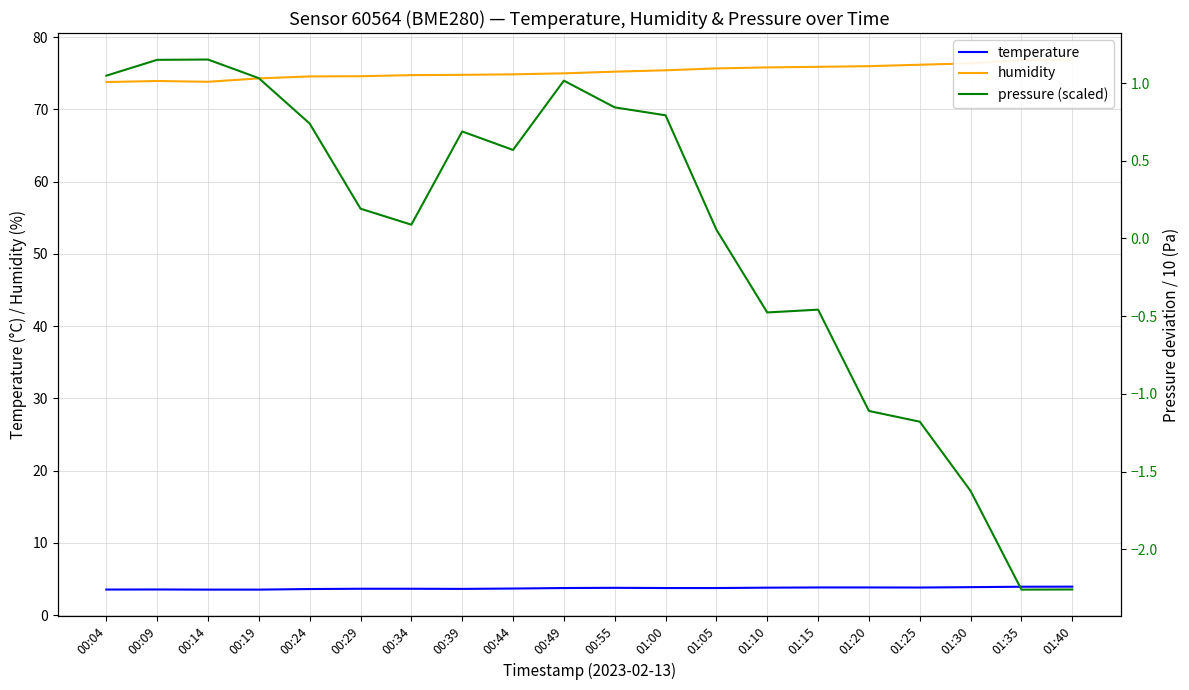

True or false: humidity and temperature intersect in this chart.

False